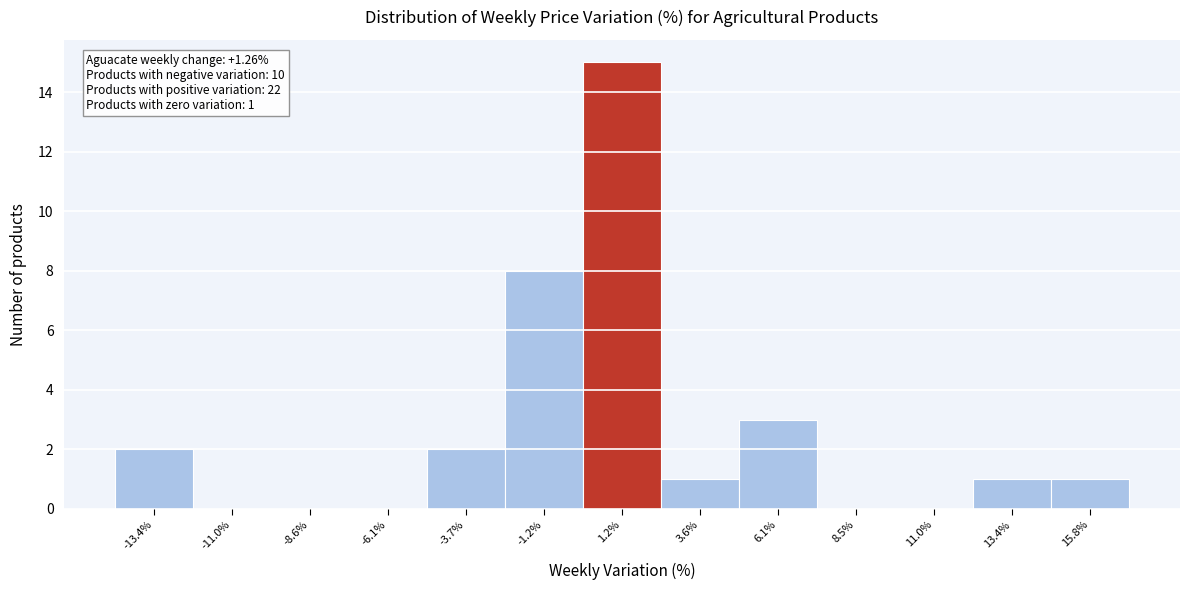

Over which range of the x-axis is the bar tallest?

0.0 to 2.5